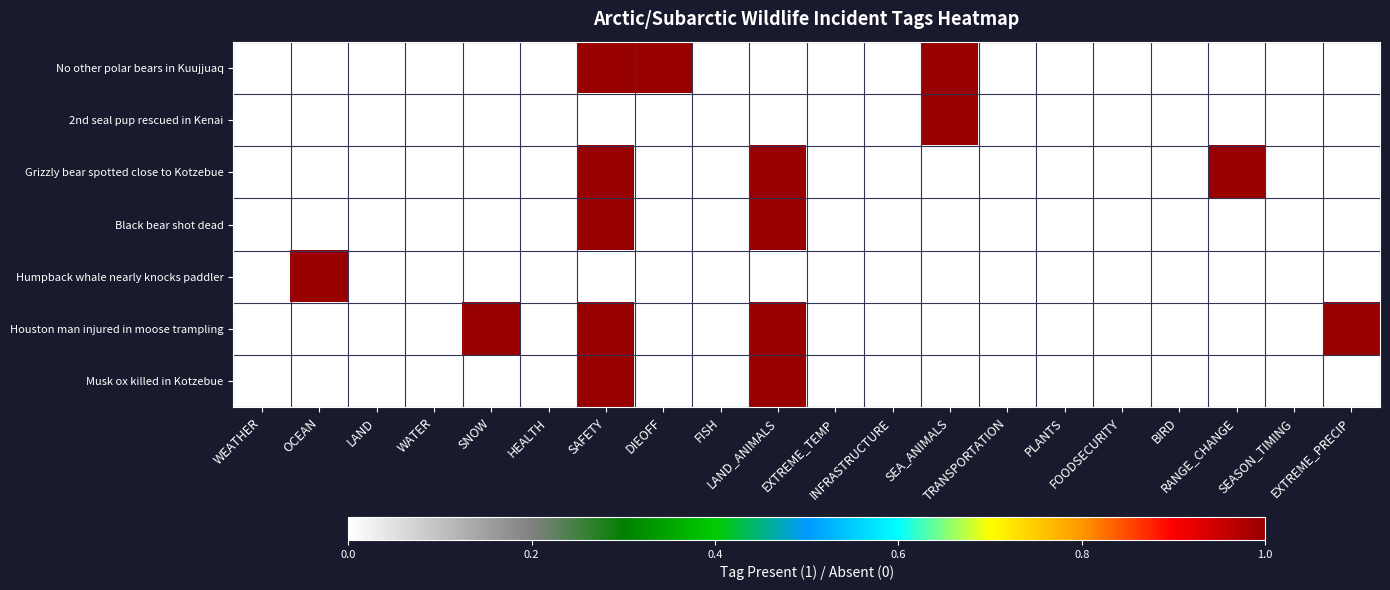

At how many categories does at least one series exceed 0?

8